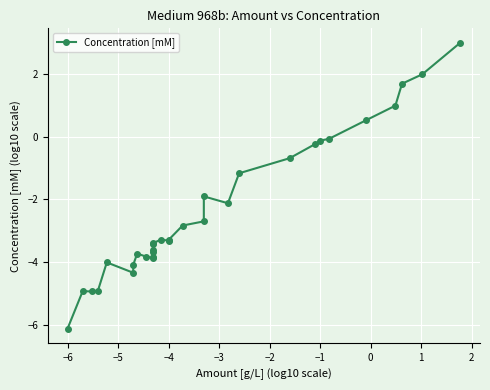

True or false: the data has more than 2 interior local peaks.

True